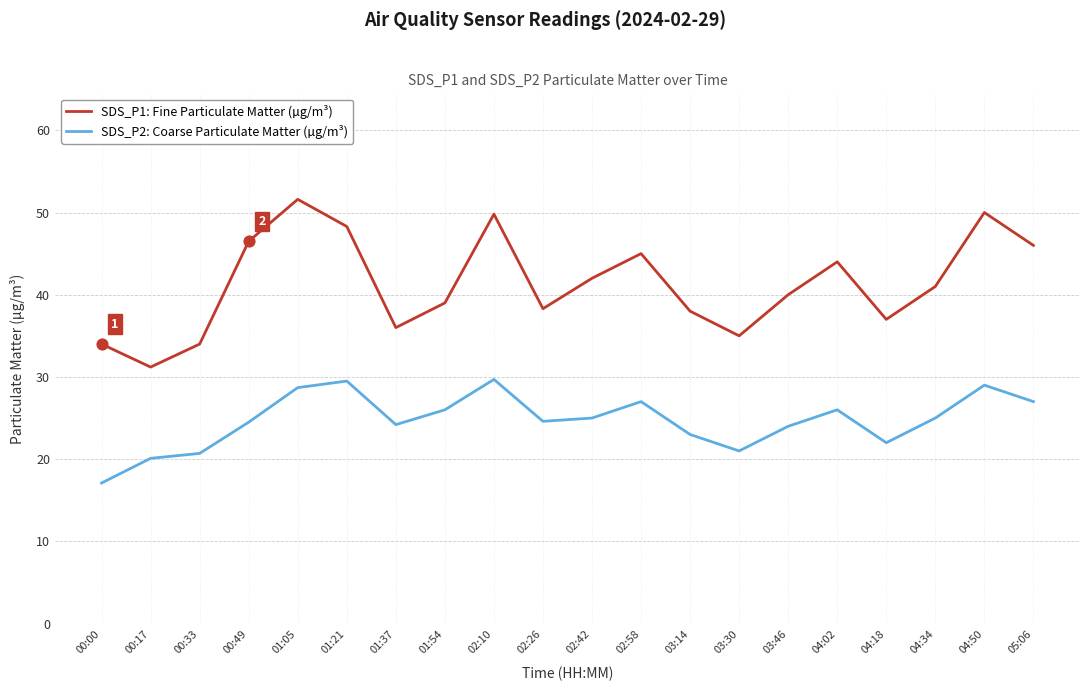

Which series has the widest spread of values?

SDS_P1: Fine Particulate Matter (µg/m³)